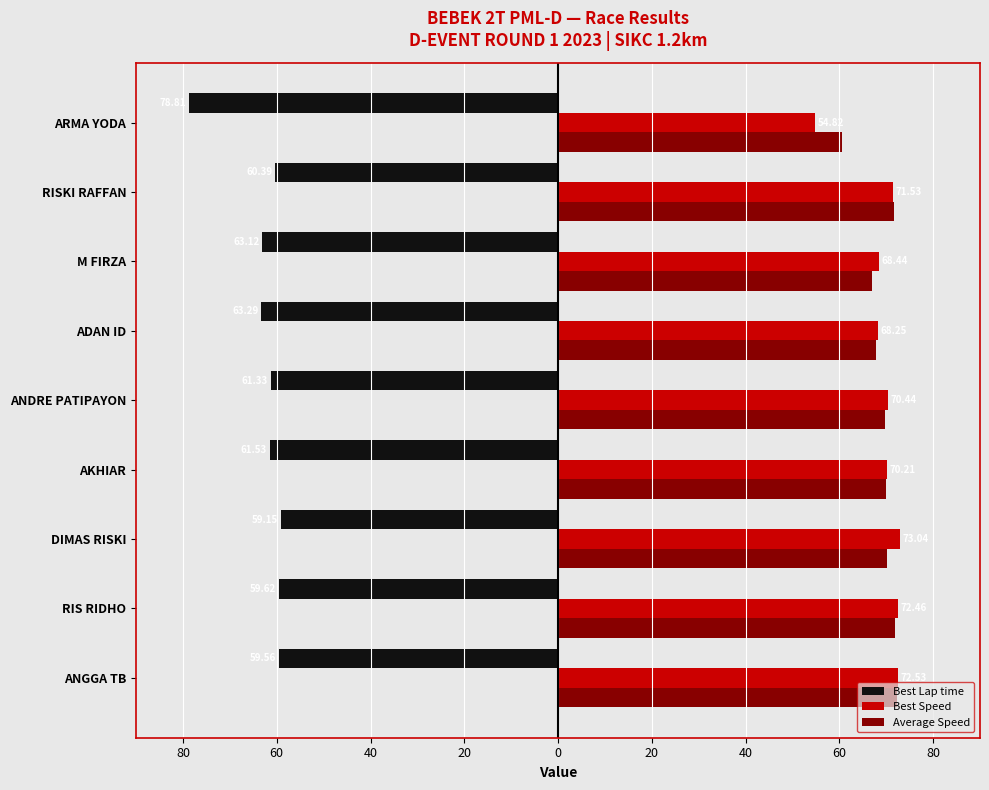

What is the greatest value displayed?

73.0